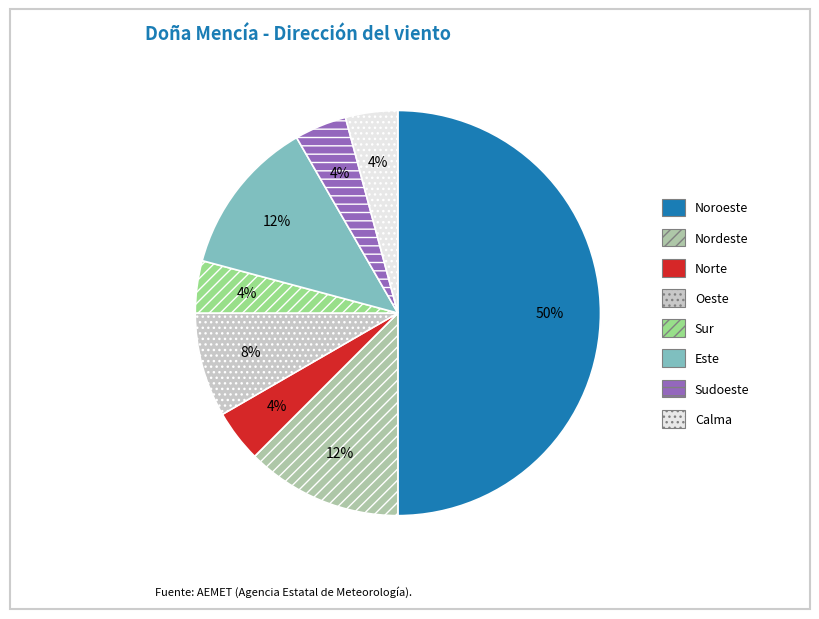

What is the ratio of the value at Calma to the value at Nordeste?

0.3